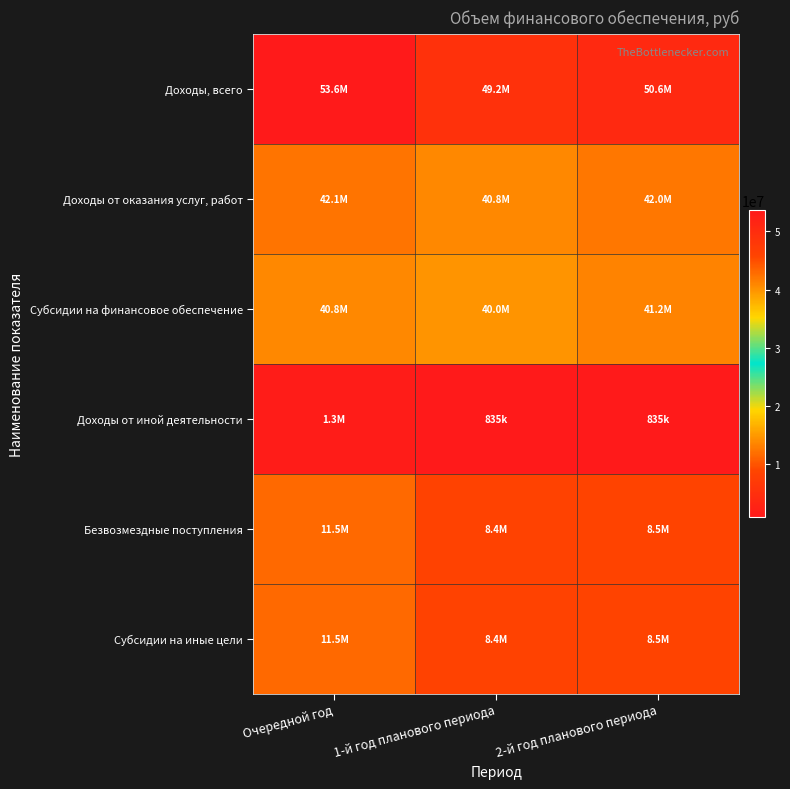

What is the minimum value shown in the chart?

835000.0